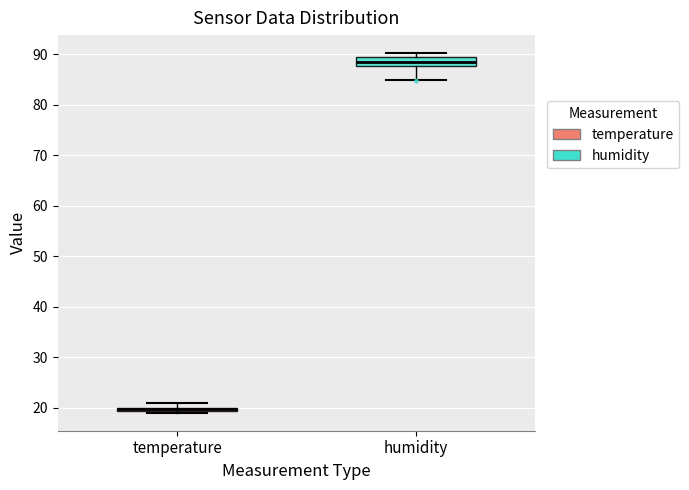

Comparing the boxes themselves (not the whiskers), which one is the tallest?

humidity